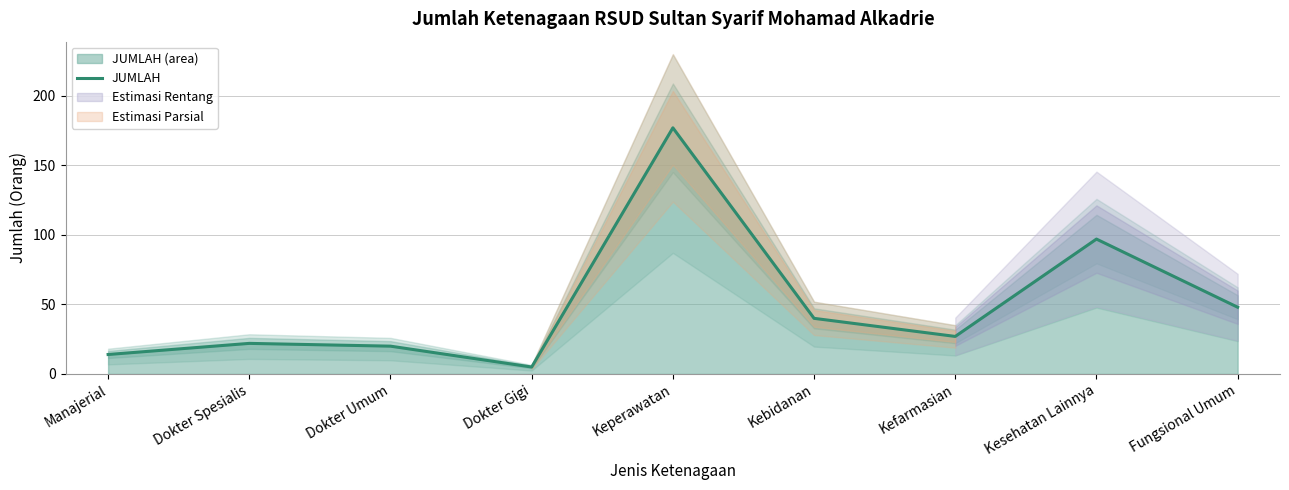

At which category does the data reach its first local valley?

Dokter Gigi